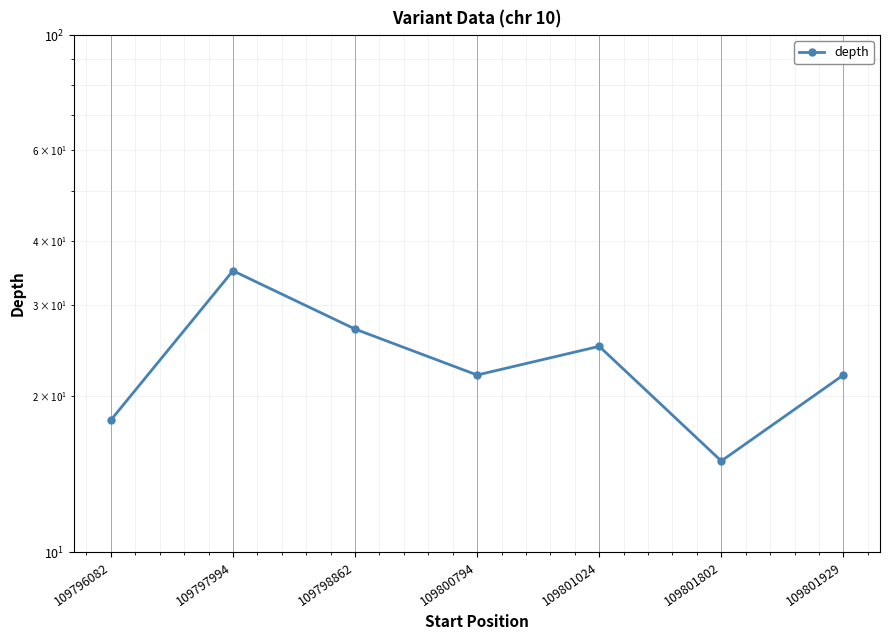

What is the average value?

23